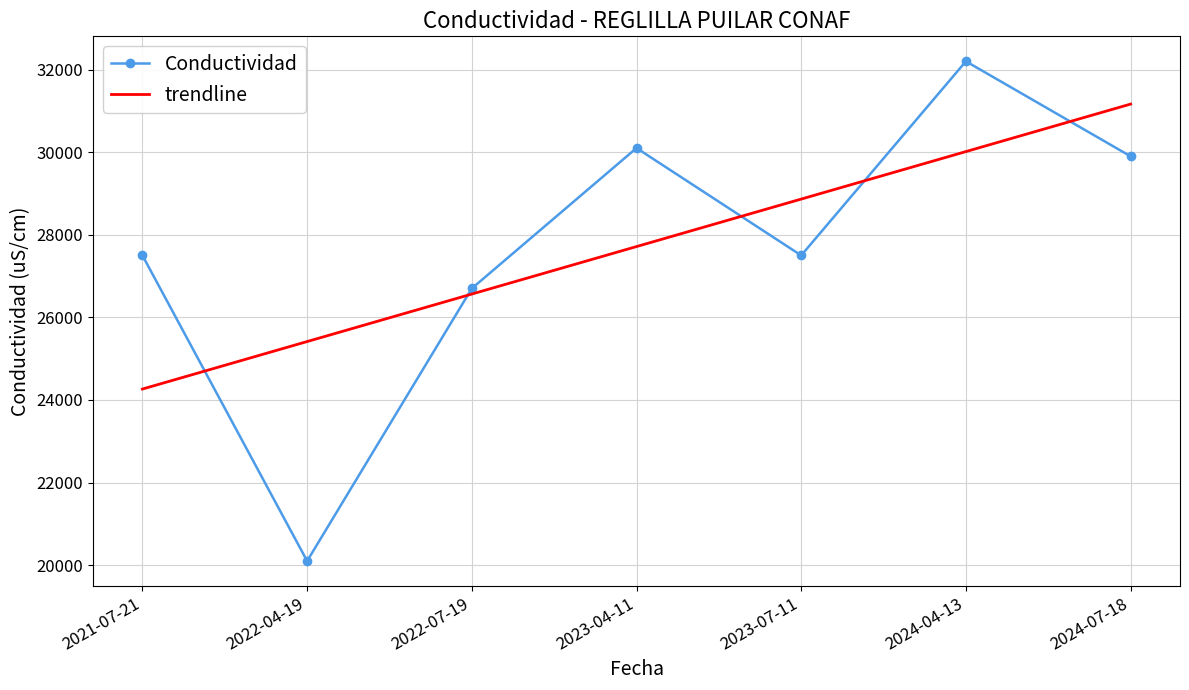

What is the difference between the second highest and minimum values in the Conductividad series?

10000.0